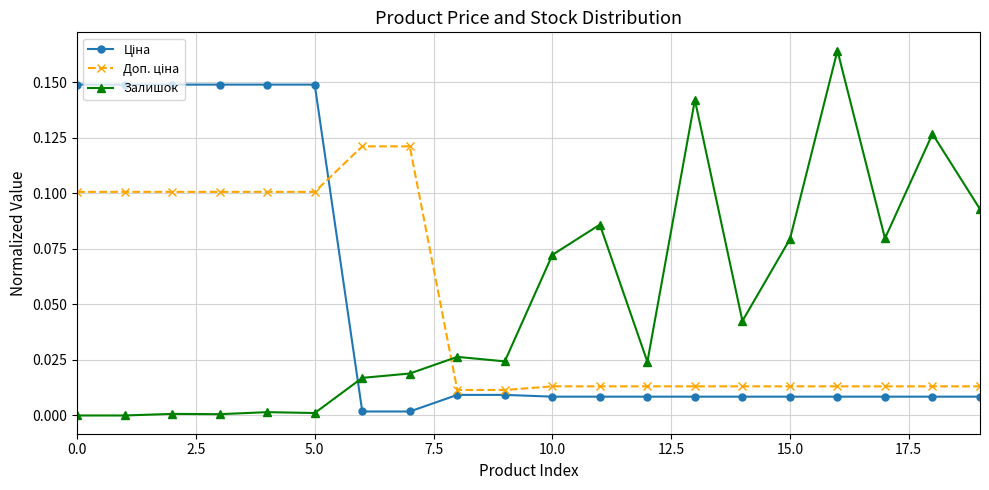

True or false: Залишок has more than 1 interior local peaks.

True